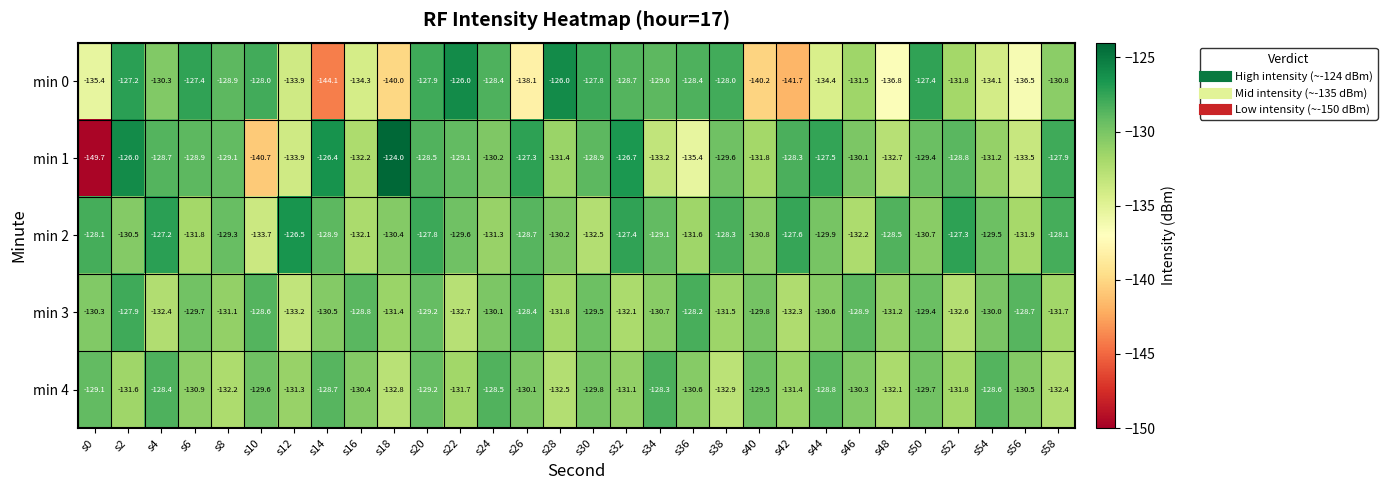

What is the difference between the highest and lowest values at s54?

5.5